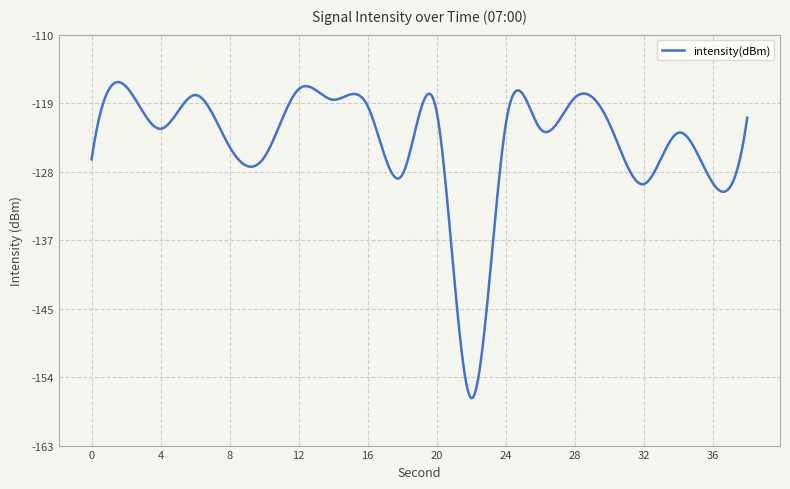

What is the maximum value shown in the chart?

-116.4